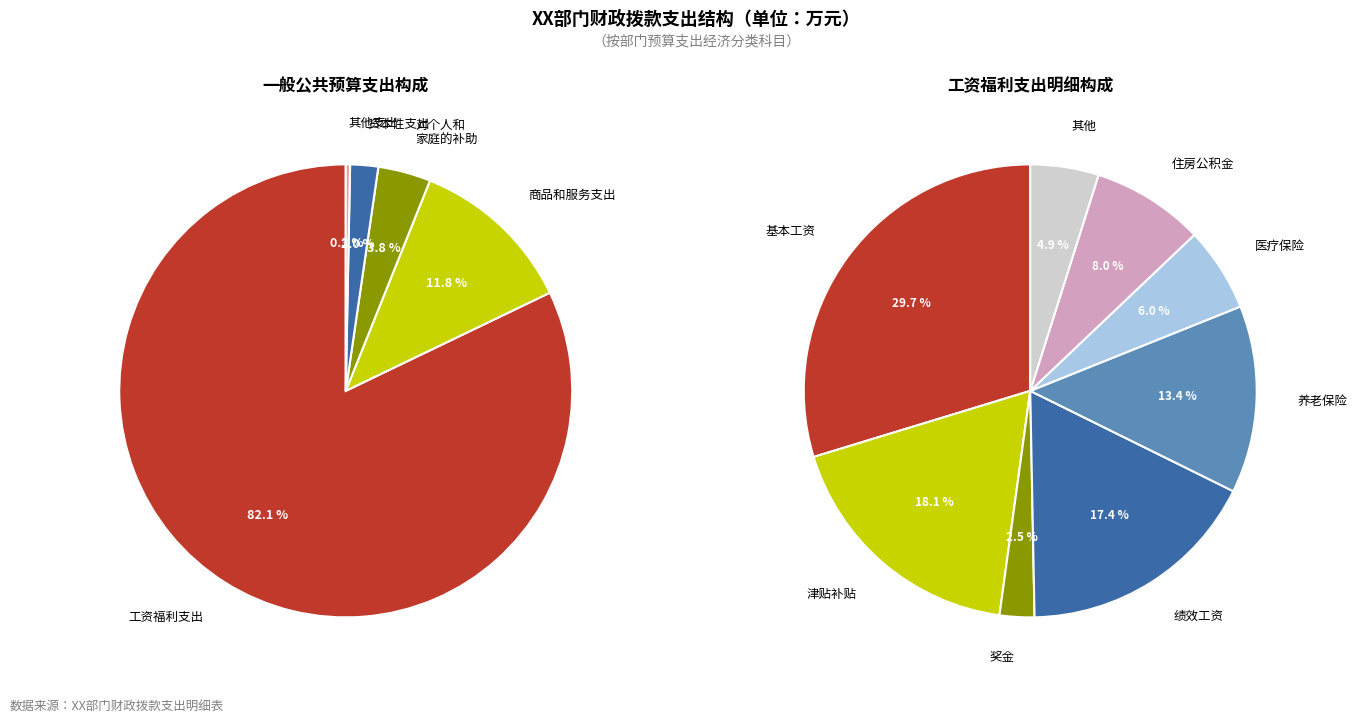

To the nearest percent, what is the combined percentage of 商品和服务支出 and 对个人和家庭的补助?

16%